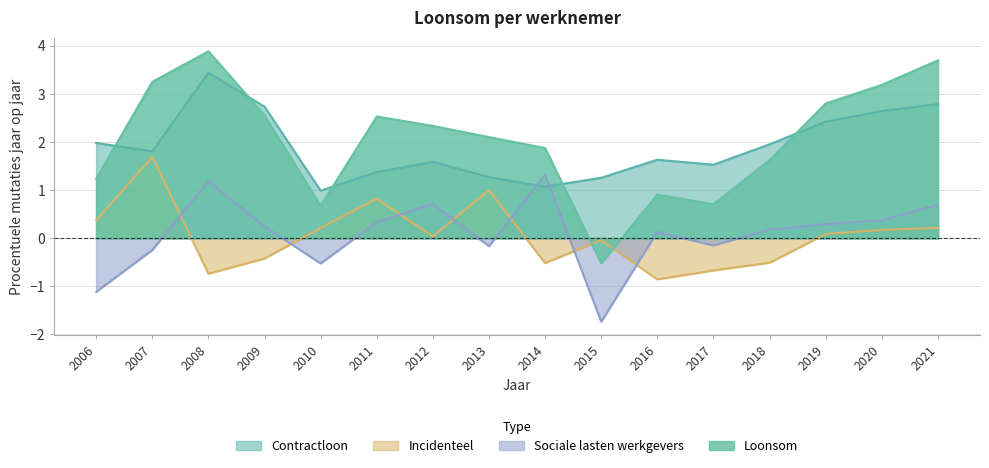

After their last crossing, which series has the higher values: Loonsom or Contractloon?

Loonsom